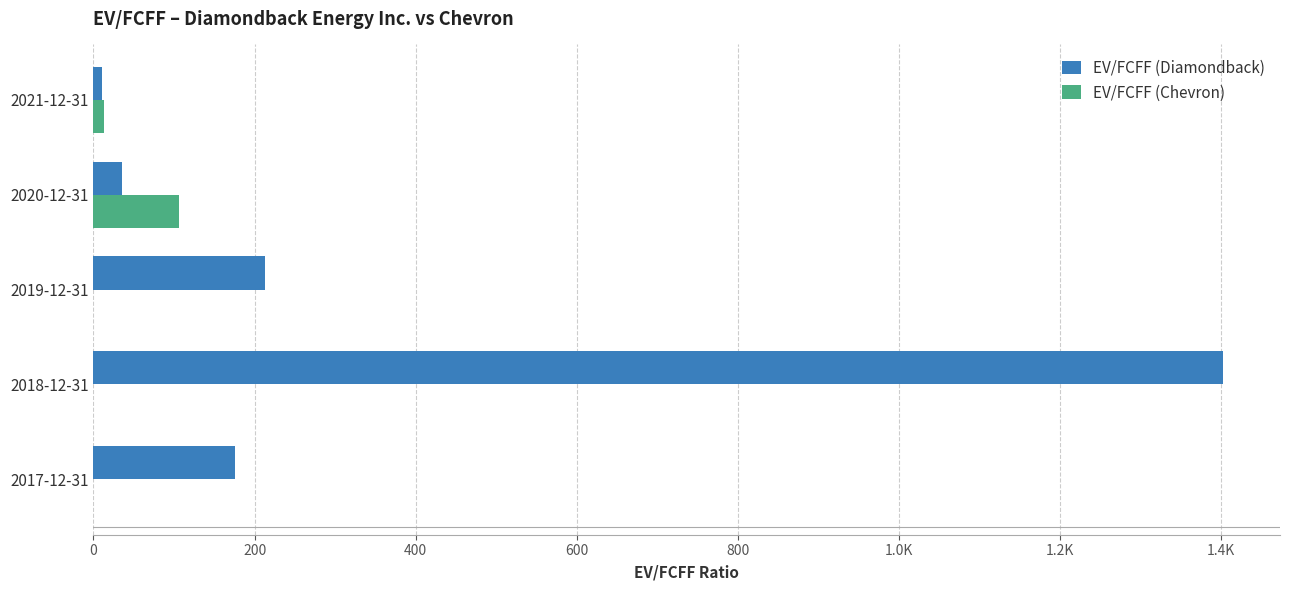

What are all the series names shown in the legend?

EV/FCFF (Diamondback), EV/FCFF (Chevron)